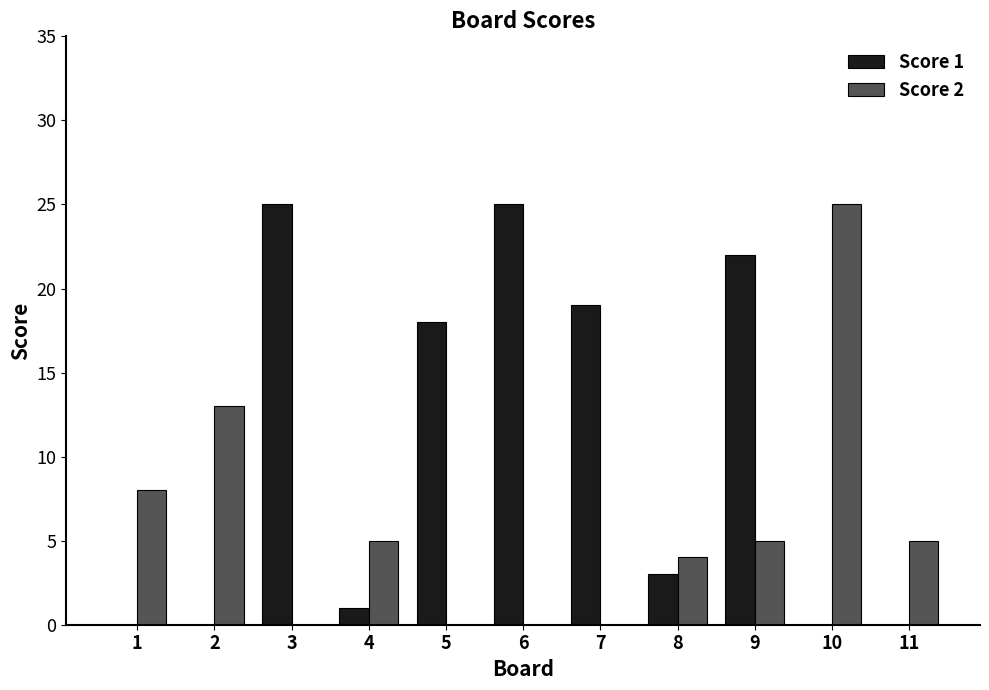

What is the sum of the Score 2 values at 10 and 11?

30